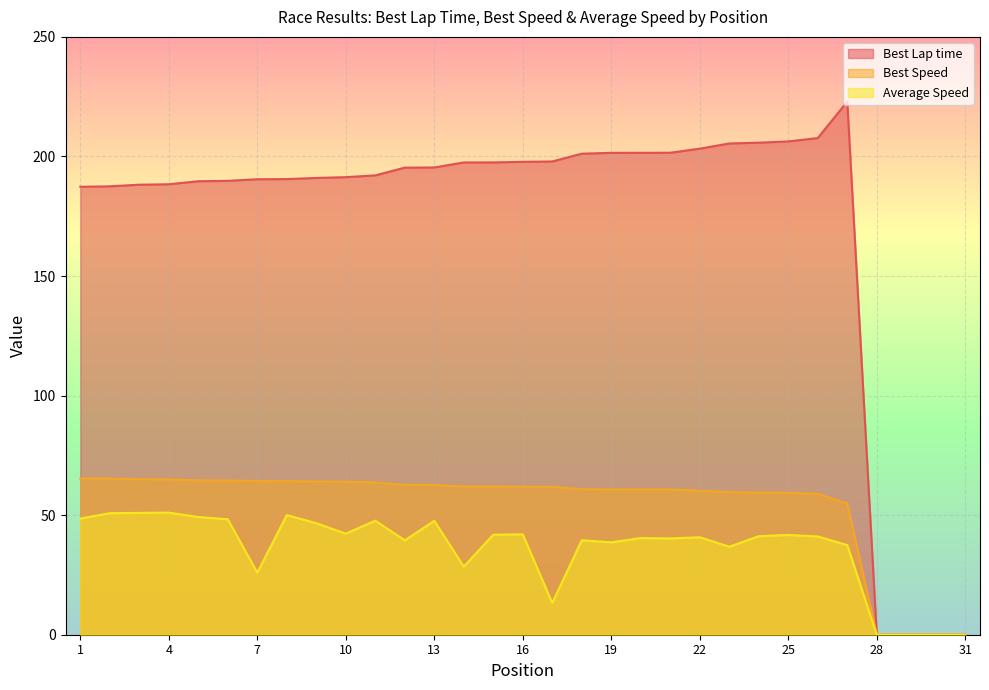

The value of Best Speed at 14 is 100.6. True or false?

False